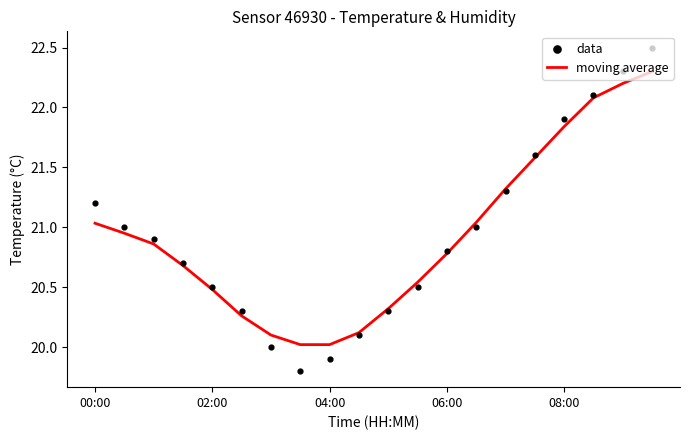

Which series contains the highest Y value?

data